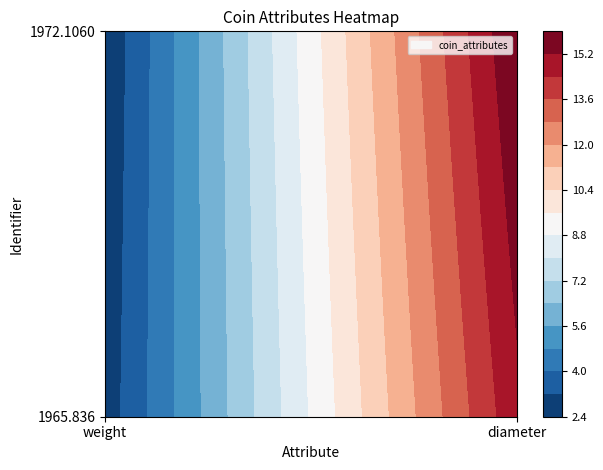

What is the maximum value shown in the chart?

16.0